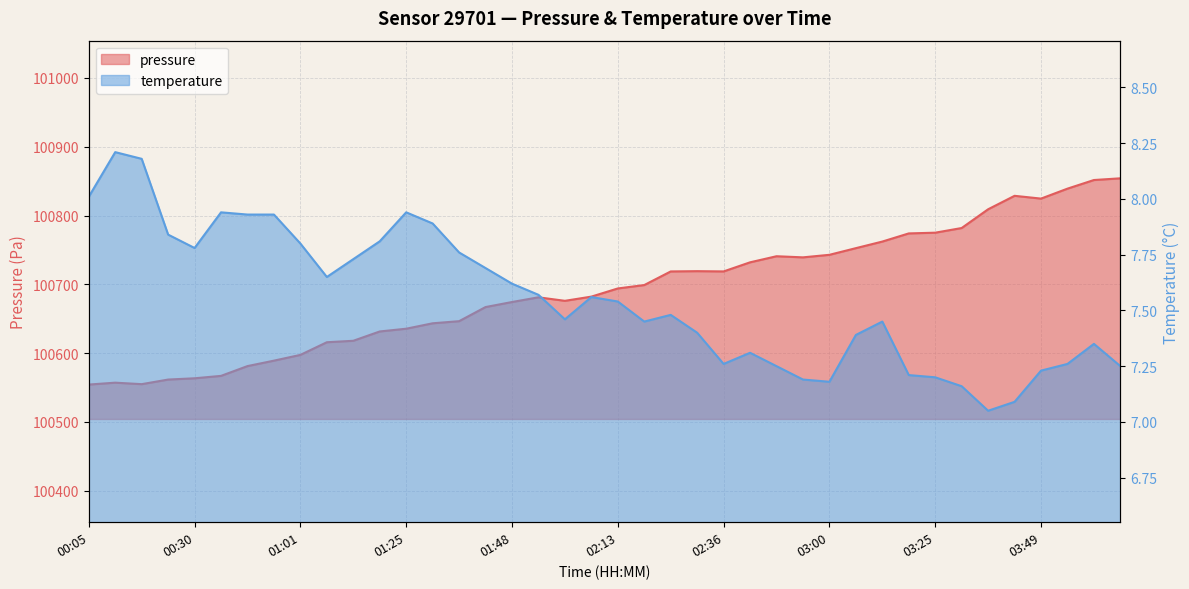

True or false: pressure has more than 2 interior local peaks.

True